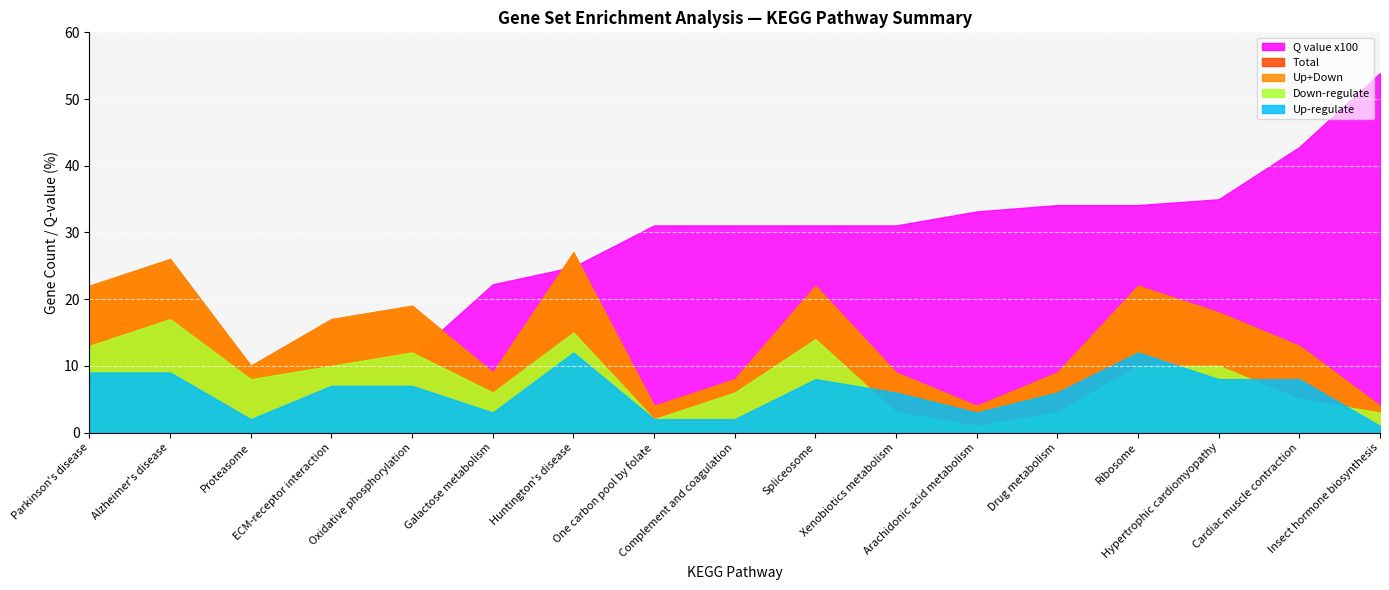

How many data points in Q value x100 are less than 31?

7